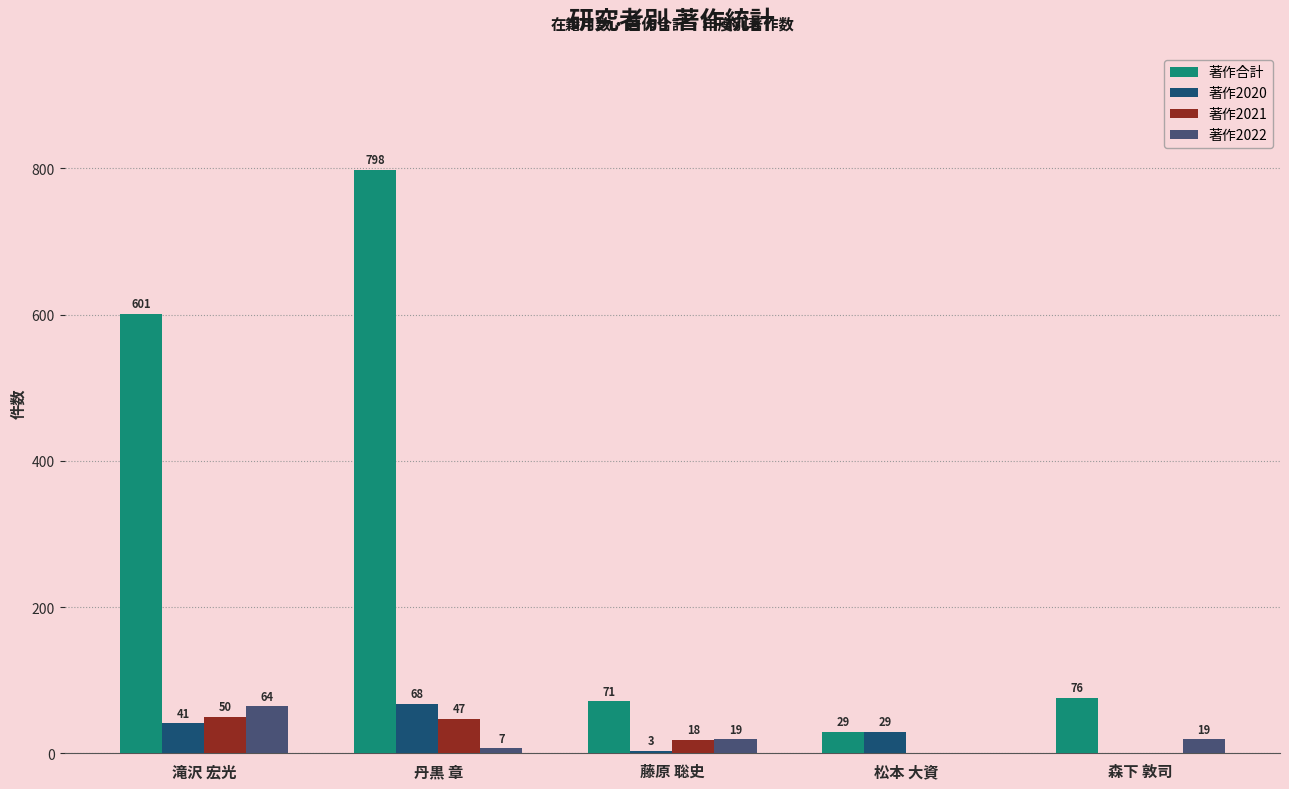

The value of 著作合計 at 滝沢 宏光 is 601. True or false?

True